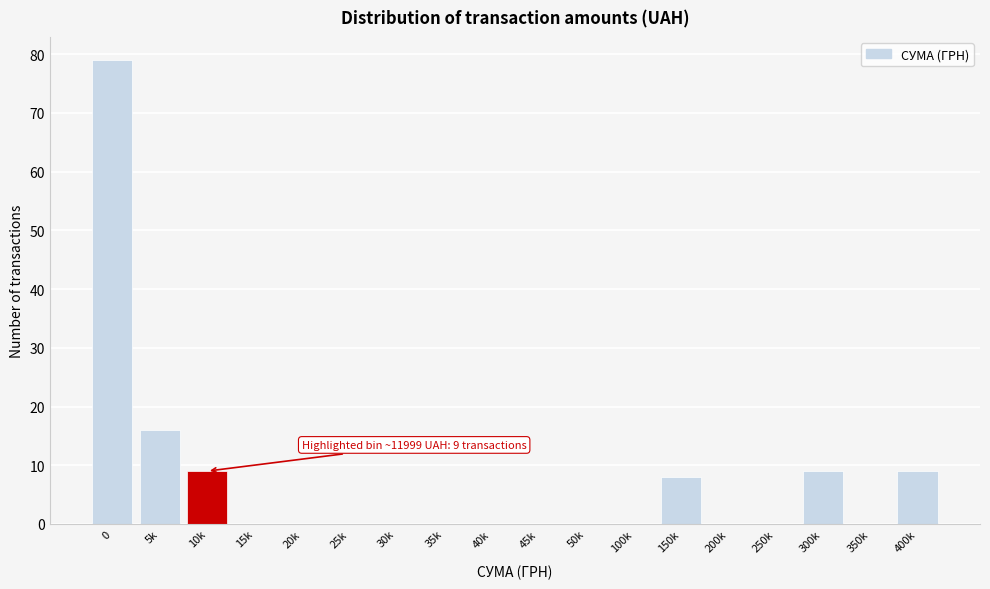

Reading left to right, what are all the values shown in this chart?

0=79	5k=16	10k=9	15k=0	20k=0	25k=0	30k=0	35k=0	40k=0	45k=0	50k=0	100k=0	150k=8	200k=0	250k=0	300k=9	350k=0	400k=9